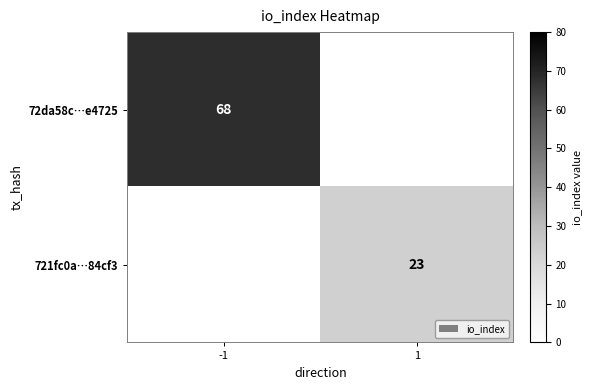

Is it true that 721fc0a…84cf3 equals 16 at 1?

False